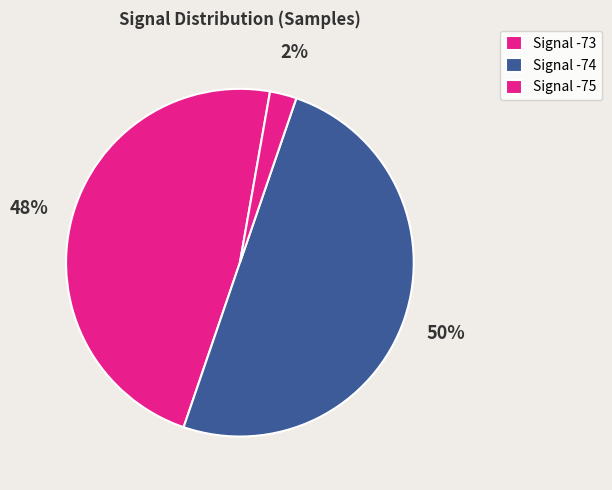

Count the number of slices in the pie.

3